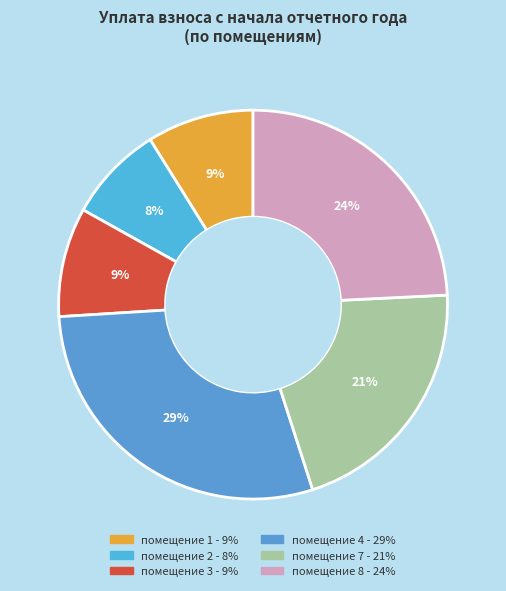

How many segments does this pie chart have?

6